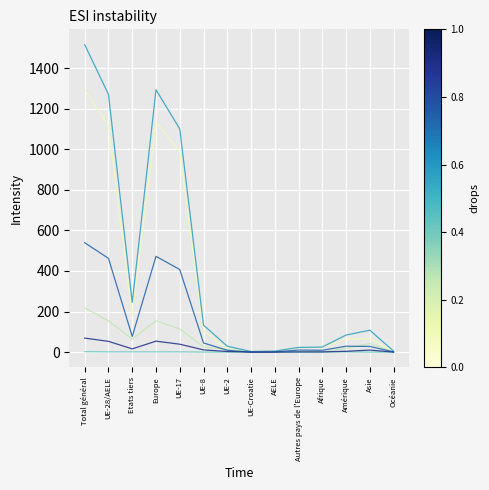

At which category is the sum across all series the highest?

Total général